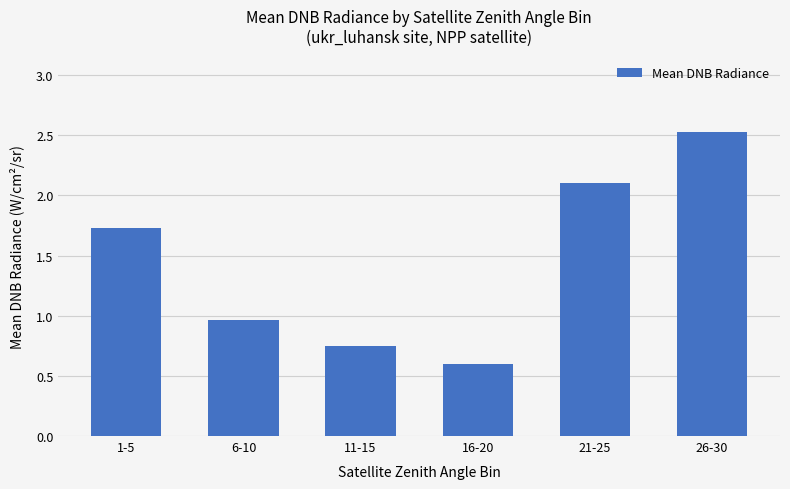

Which label corresponds to the largest value in the chart?

26-30